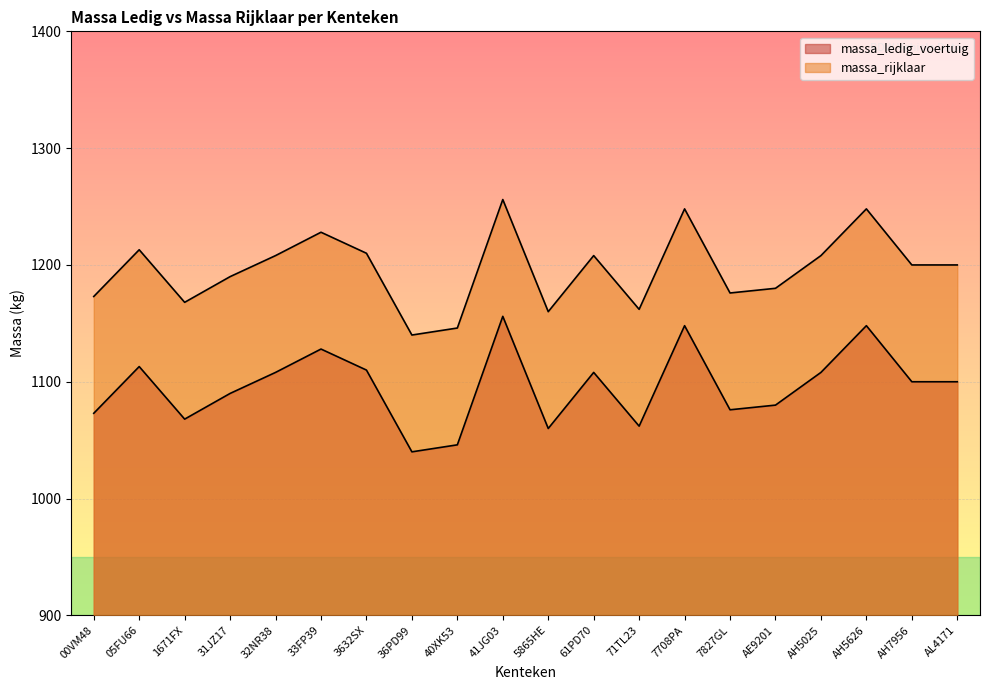

List the labels in order of massa_rijklaar value, largest first.

41JG03, 7708PA, AH5626, 33FP39, 05FU66, 3632SX, 32NR38, 61PD70, AH5025, AH7956, AL4171, 31JZ17, AE9201, 7827GL, 00VM48, 1671FX, 71TL23, 5865HE, 40XK53, 36PD99